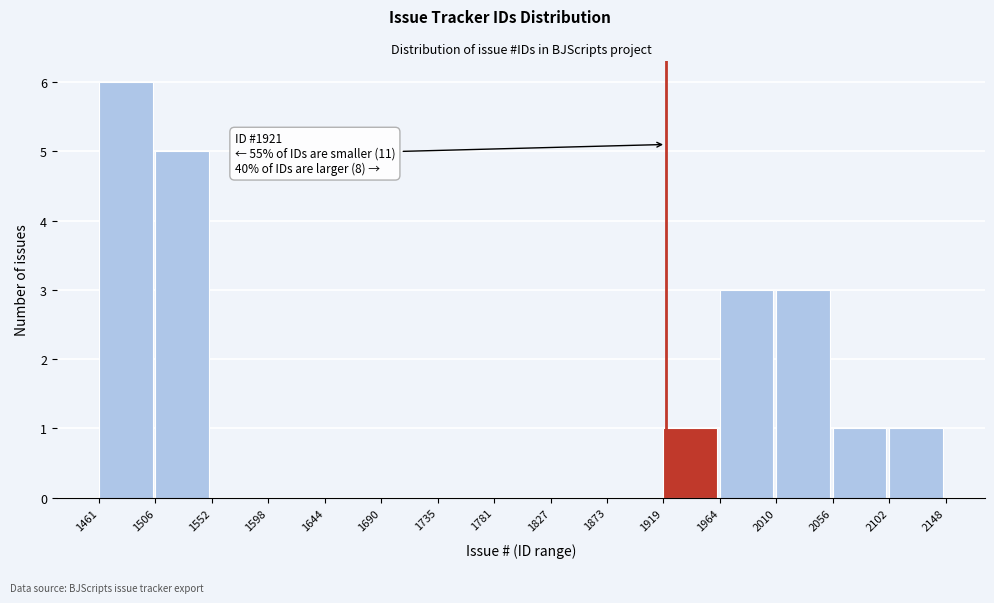

Over which range of the x-axis is the bar tallest?

1461 to 1506